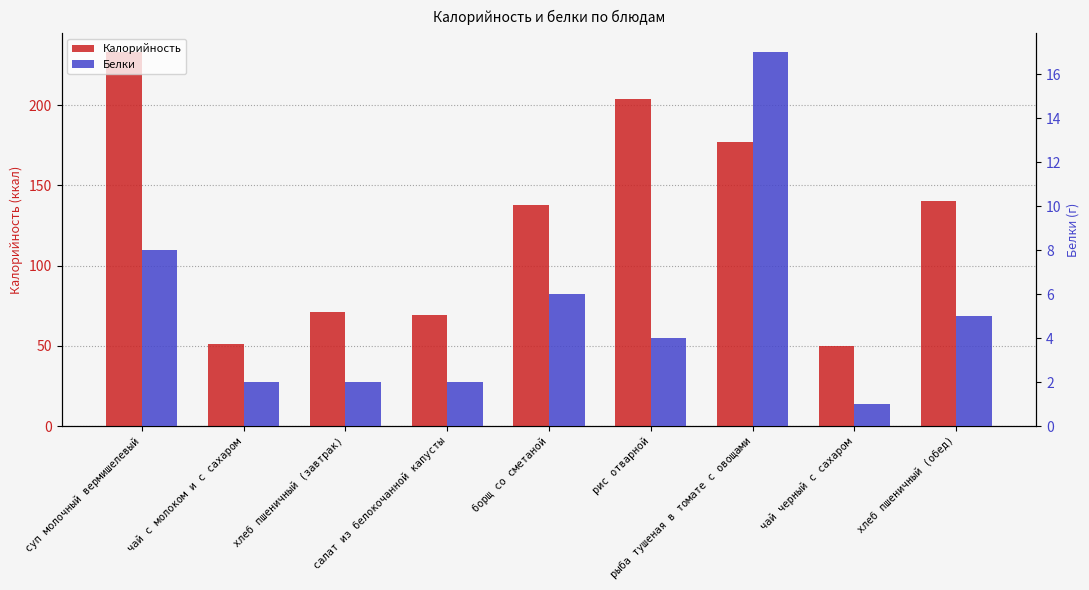

How many bars are there in each group?

2